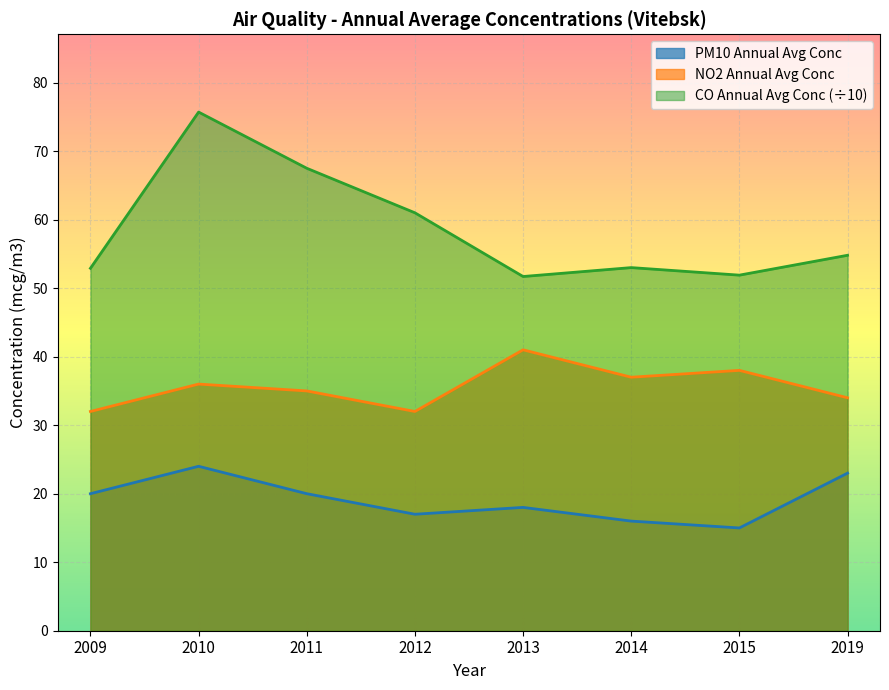

Is it true that NO2 Annual Avg Conc equals 24.7 at 2010?

False